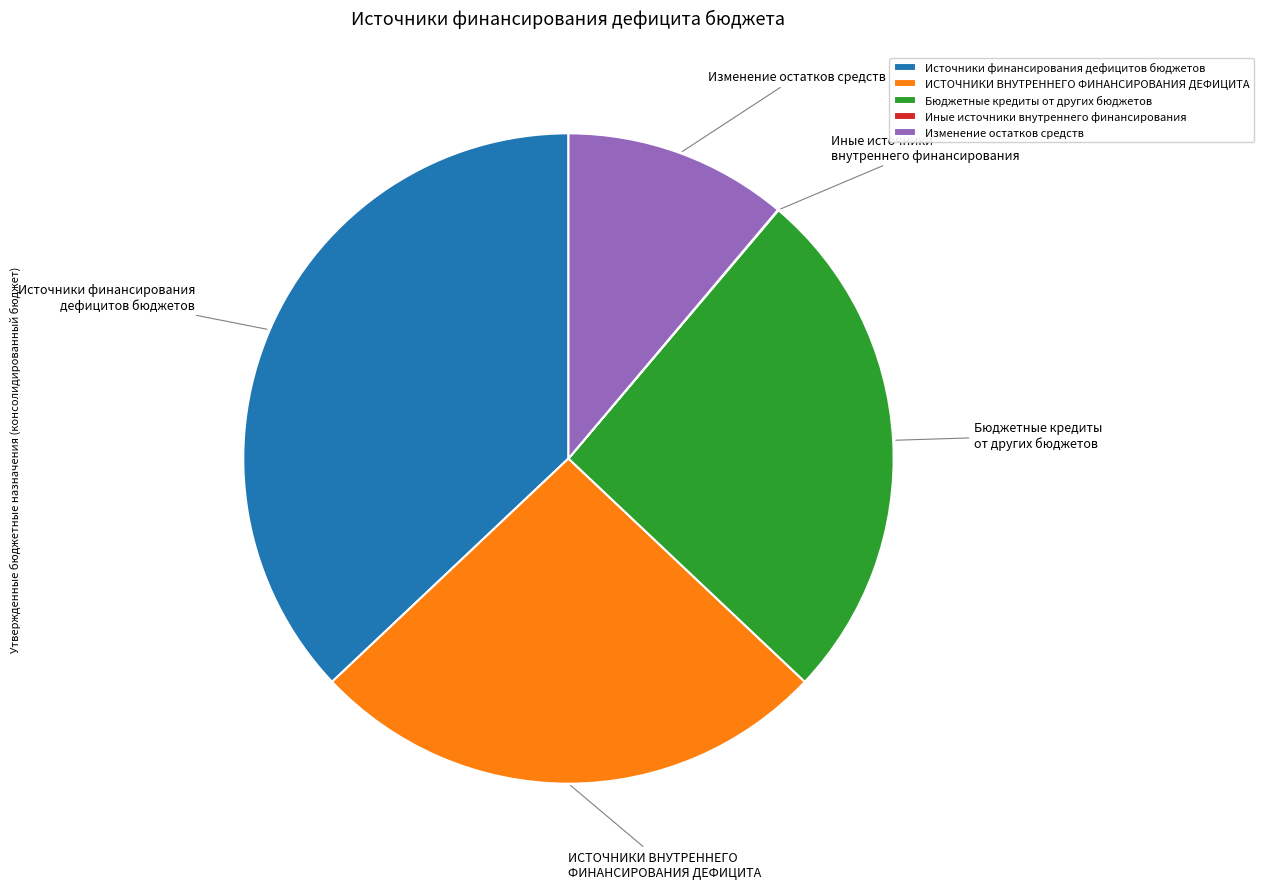

Is ИСТОЧНИКИ ВНУТРЕННЕГО ФИНАНСИРОВАНИЯ ДЕФИЦИТА the majority of the pie?

No